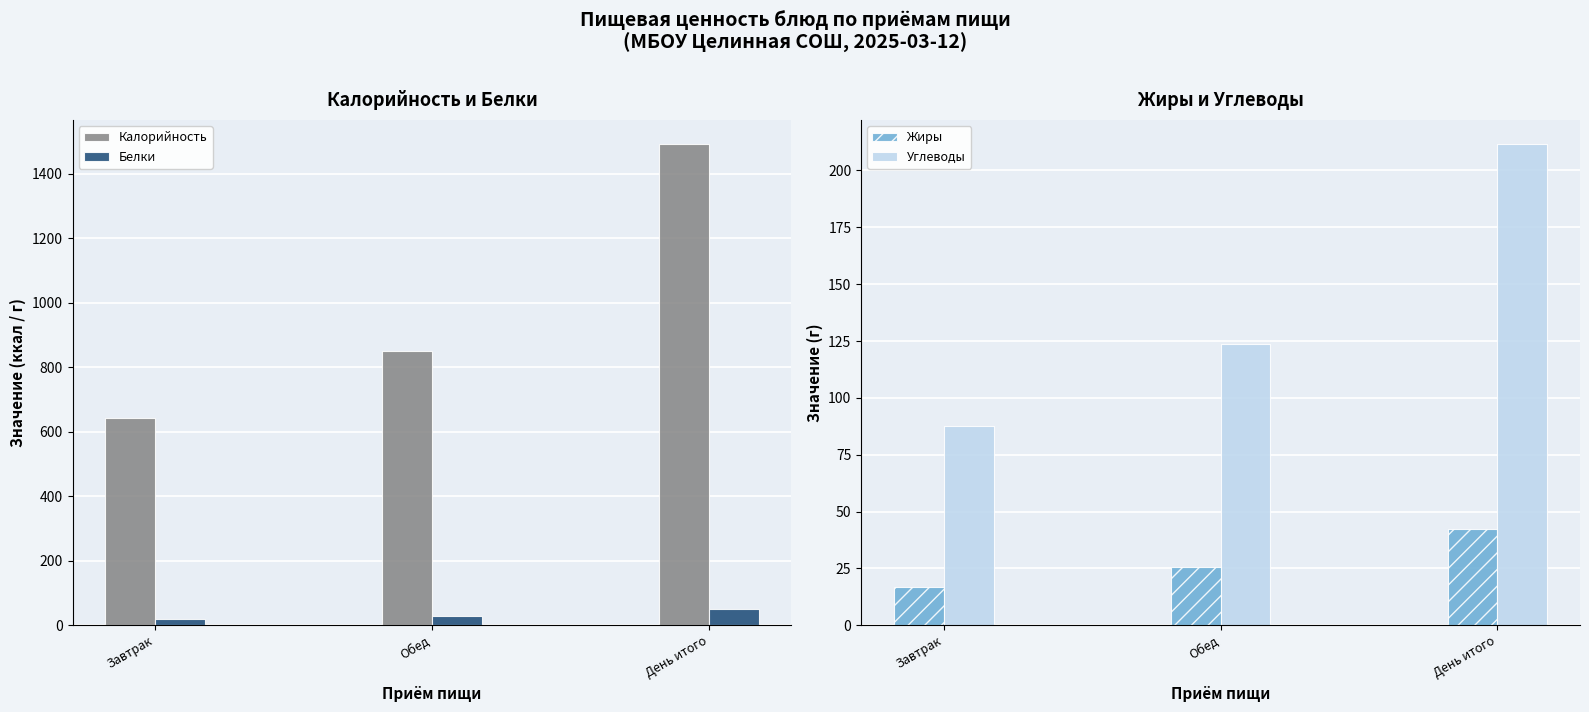

How many categories are shown in the chart?

3